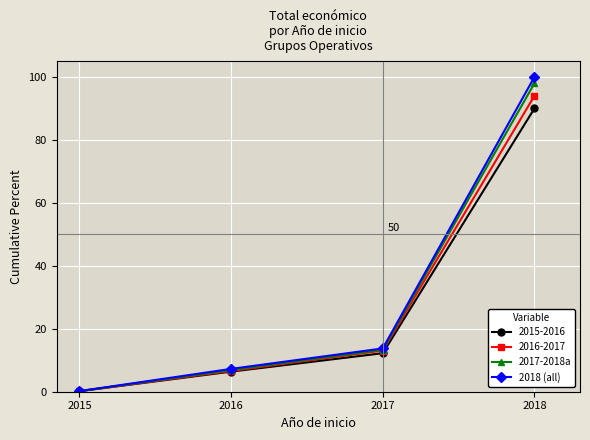

True or false: 2018 (all) has a value of 100.0 at 2018.

True